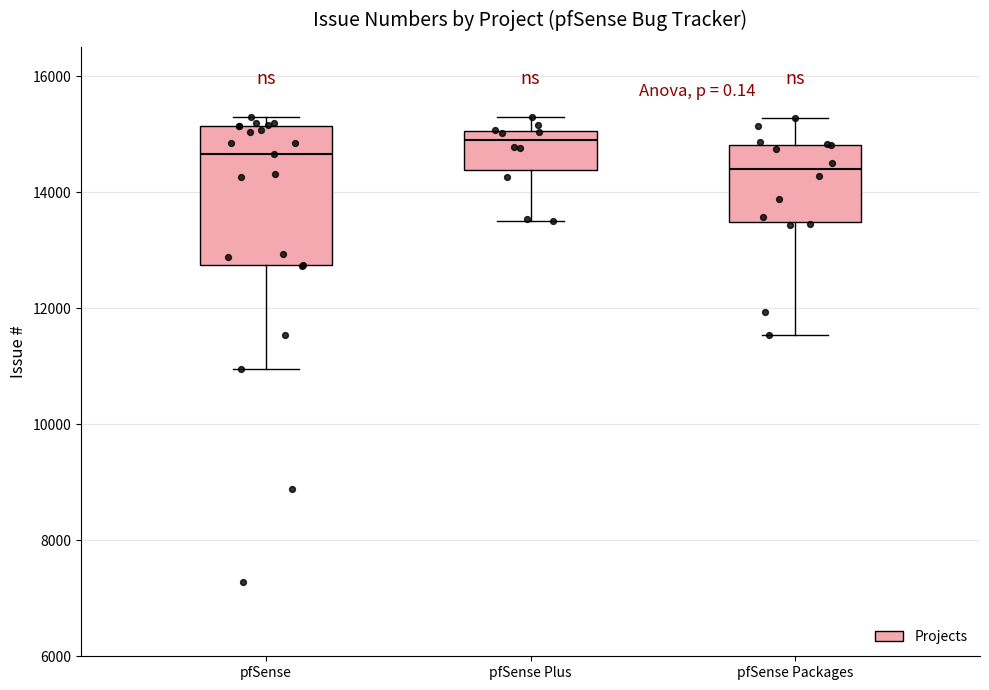

Which box's median line is the highest?

pfSense Plus